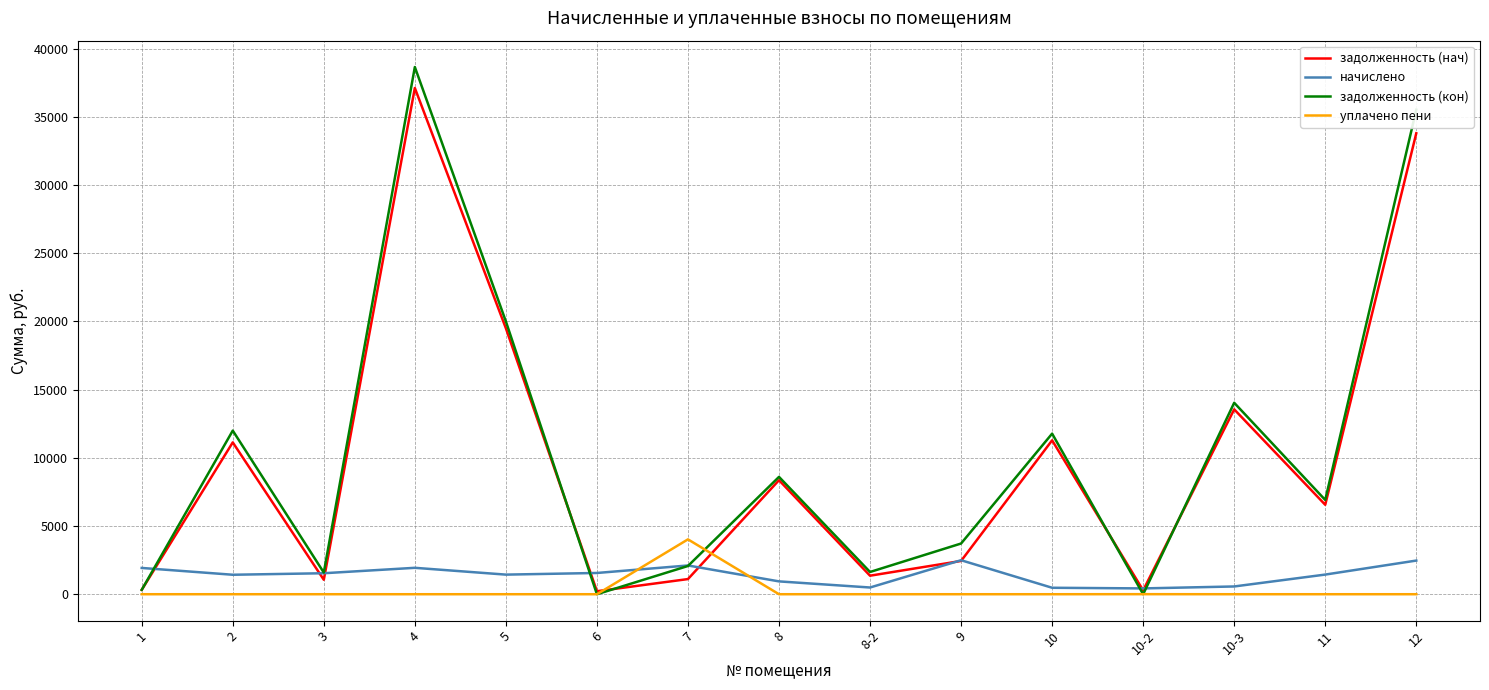

Read the задолженность (нач) value at 3.

1059.9